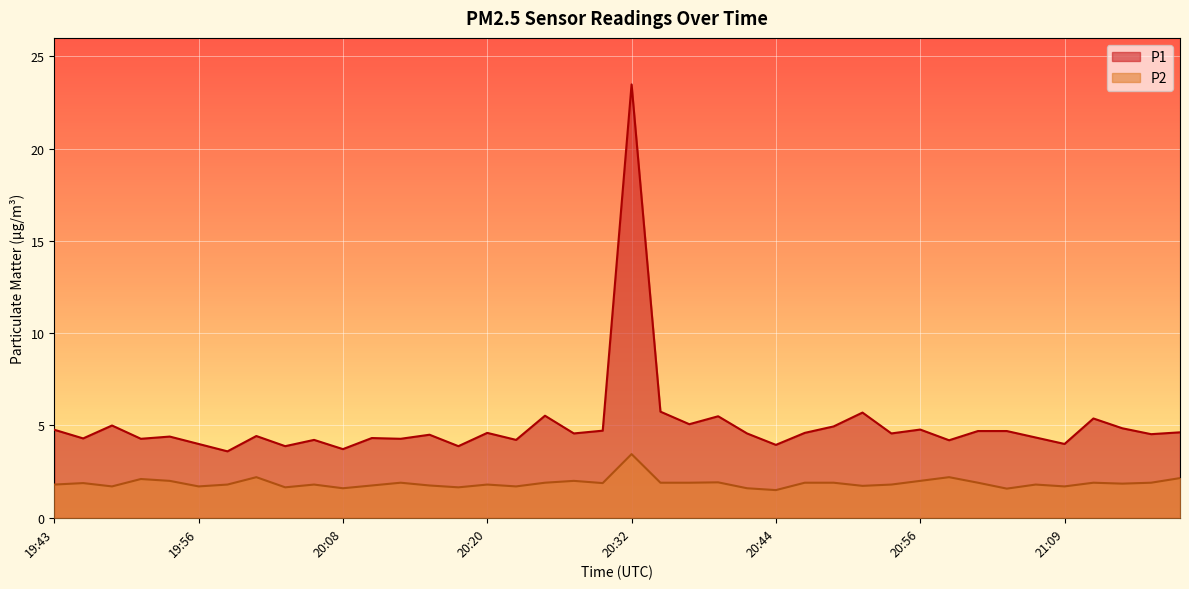

Rank the categories by P2 value from lowest to highest.

20:44, 21:04, 20:08, 20:42, 20:03, 20:17, 19:48, 19:56, 20:22, 21:09, 20:51, 20:10, 20:15, 19:43, 19:58, 20:05, 20:20, 20:54, 21:06, 21:13, 19:46, 20:30, 20:13, 20:25, 20:34, 20:37, 20:47, 20:49, 21:01, 21:11, 21:16, 20:39, 19:53, 20:27, 20:56, 19:51, 21:18, 20:00, 20:59, 20:32